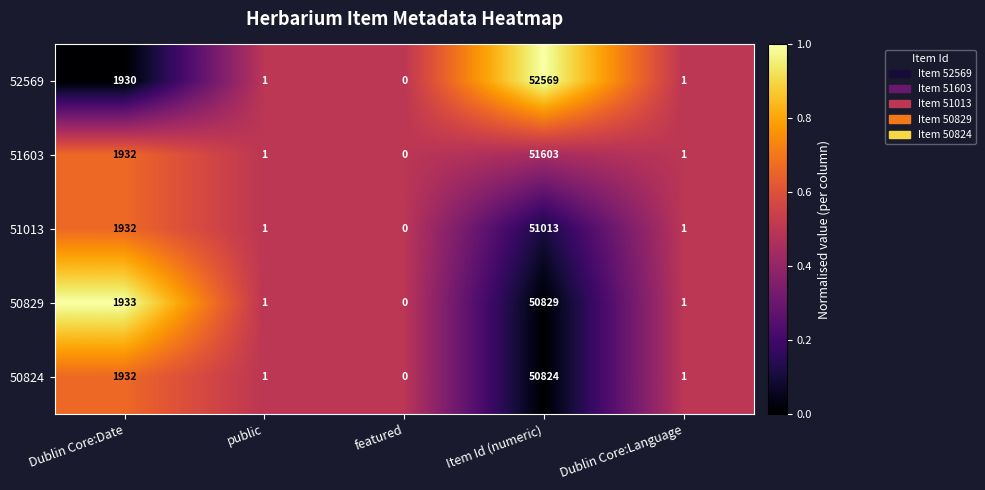

Is it true that 50829 equals 2 at public?

False